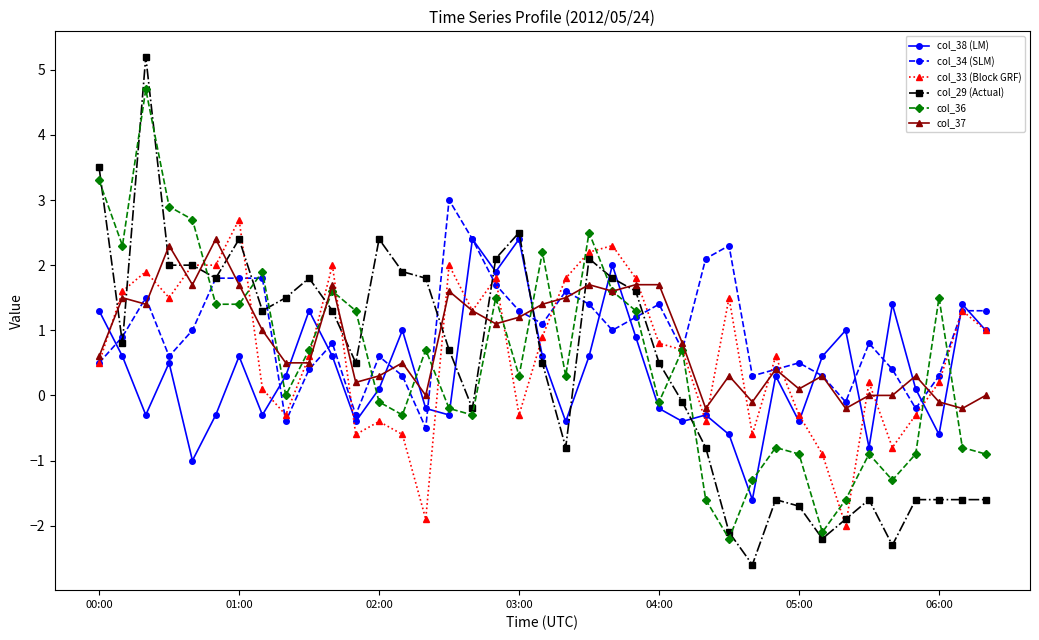

What is the smallest value displayed?

-2.6